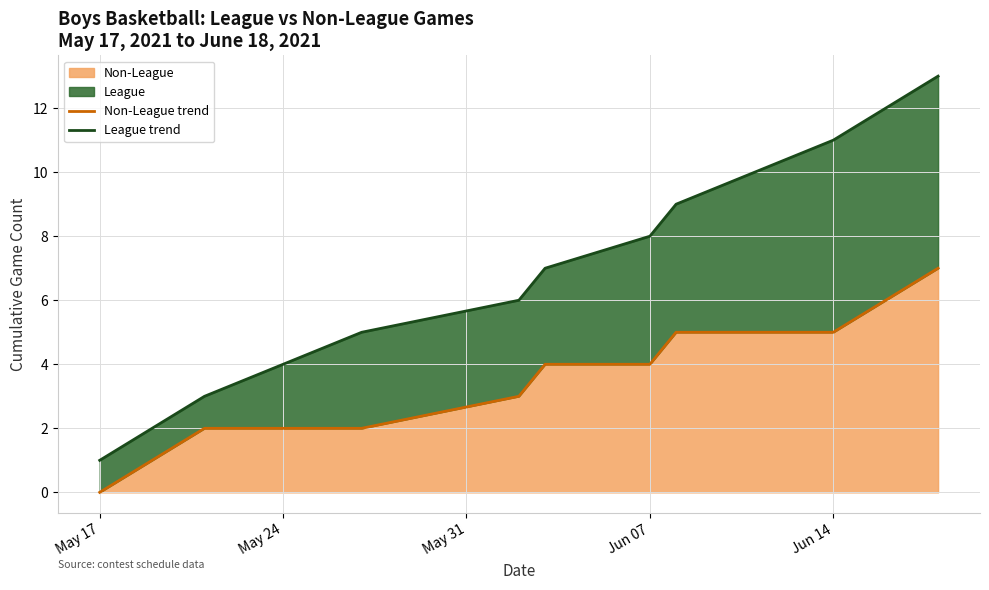

The value of Non-League at Jun 14 is 9. True or false?

False